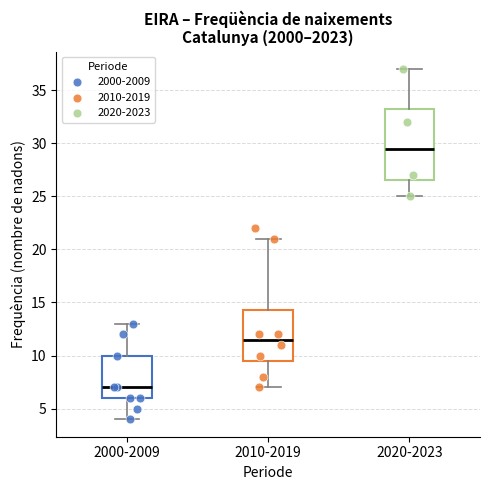

Reading left to right, read every box against the y-axis: the position of its median line, the range the box covers, and the ends of its whiskers. The values are not printed on the chart, so give them approximately, as read against the axis.

2000-2009: median 7.0, box 6.0 to 10.0, whiskers 4.0 to 13.0
2010-2019: median 11.5, box 9.5 to 14.5, whiskers 7.0 to 21.0
2020-2023: median 29.5, box 26.5 to 33.5, whiskers 25.0 to 37.0